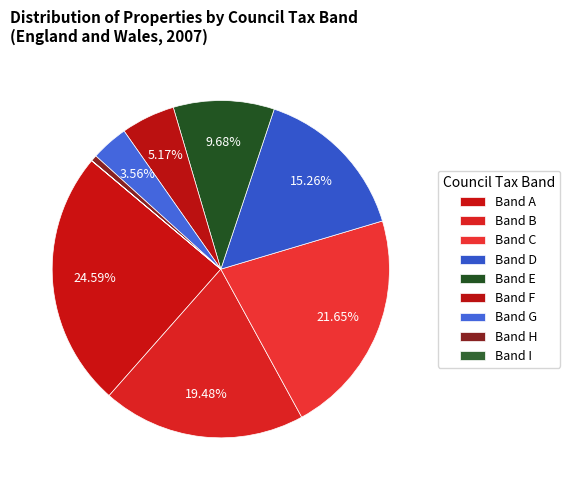

Is there any slice that represents more than half of the pie?

No